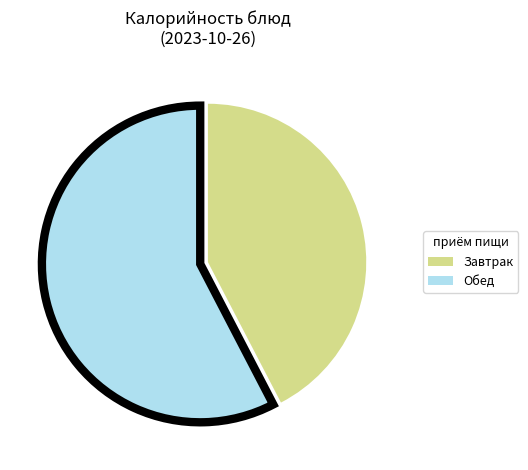

True or false: Завтрак accounts for 42% of the total.

True